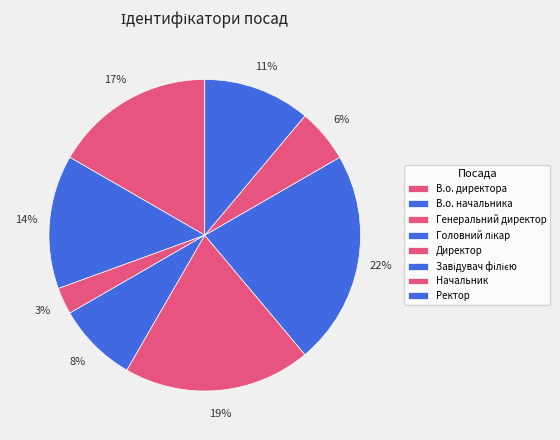

Is it true that Генеральний директор is 1% of the pie?

False